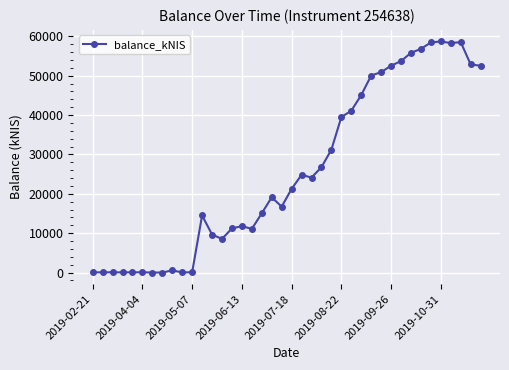

True or false: there are more than 0 points higher than both neighbors.

True